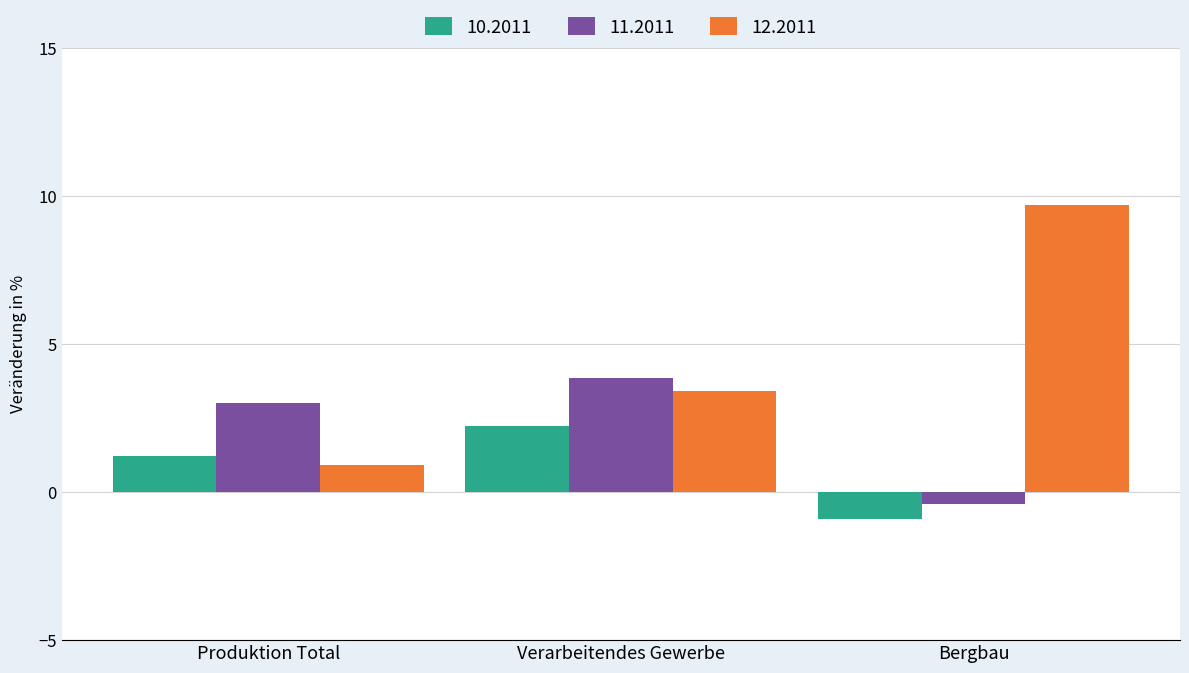

Which category has the highest value across all series?

Bergbau